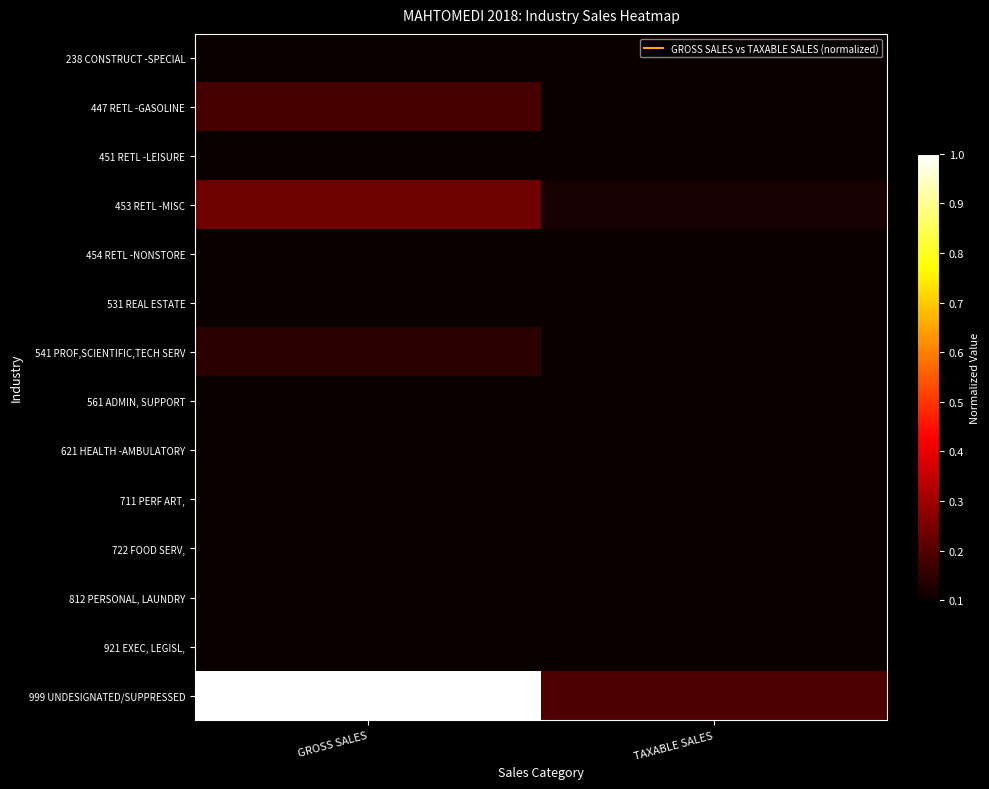

Which has a higher value, TAXABLE SALES or GROSS SALES?

GROSS SALES